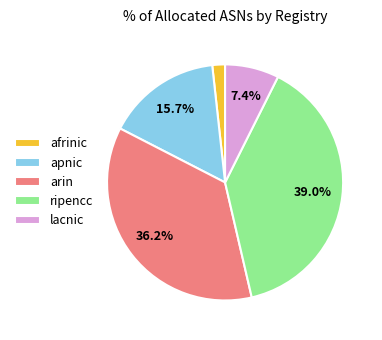

What is the smallest slice in the pie chart?

afrinic